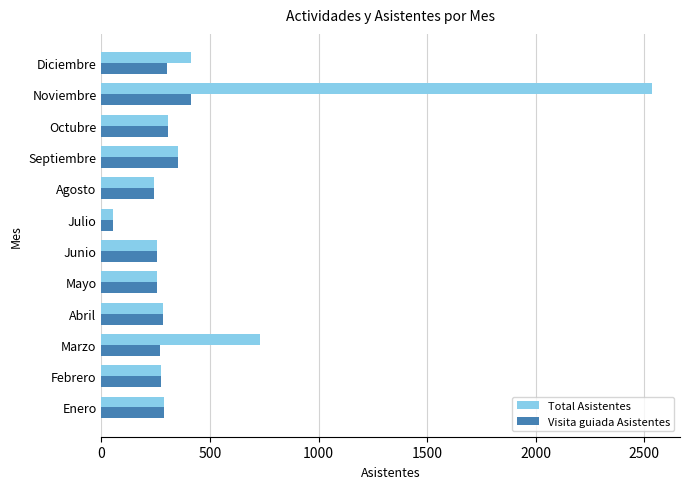

What is the difference between the Visita guiada Asistentes values at Mayo and Julio?

200